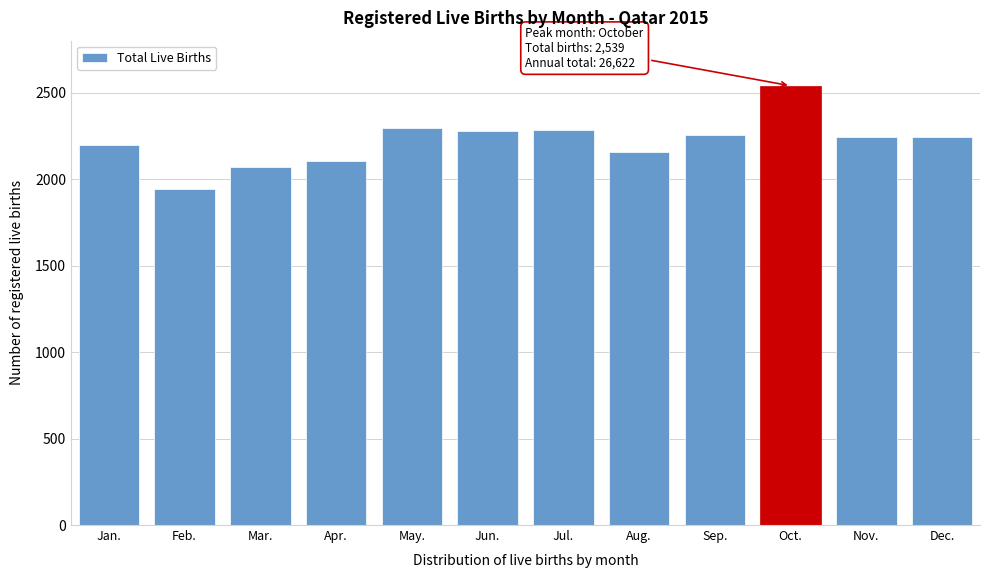

The value at Jul. is 2286. True or false?

True